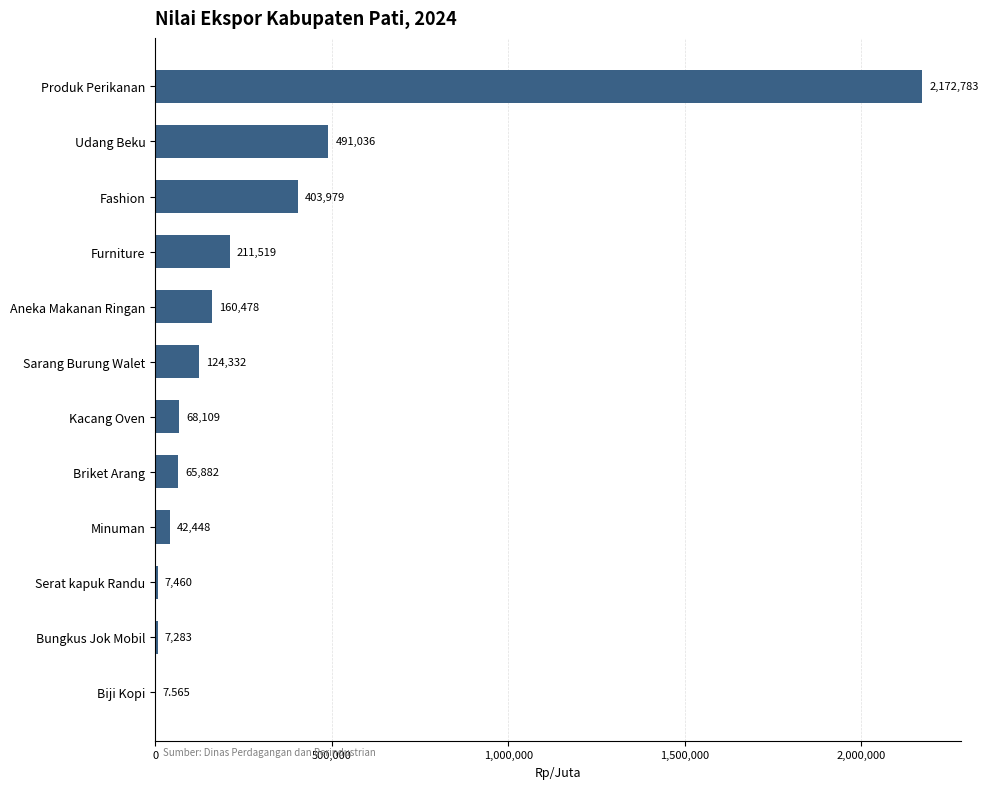

Which has a higher value, Sarang Burung Walet or Kacang Oven?

Sarang Burung Walet